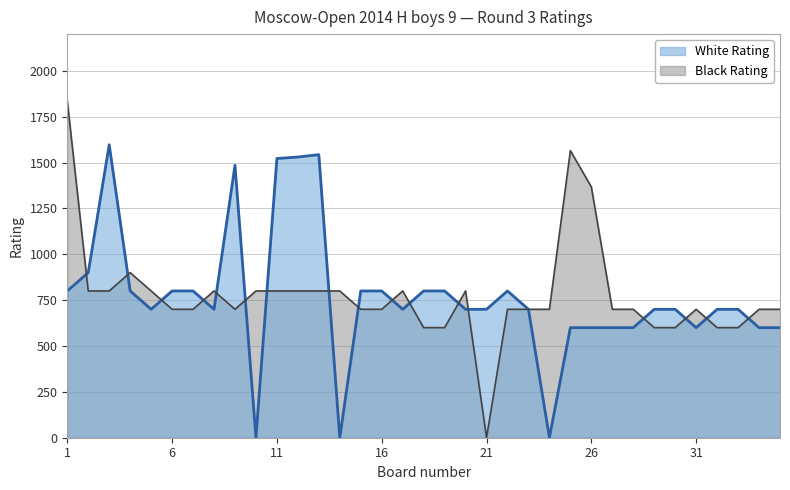

Is it true that White Rating equals 800 at 7?

True